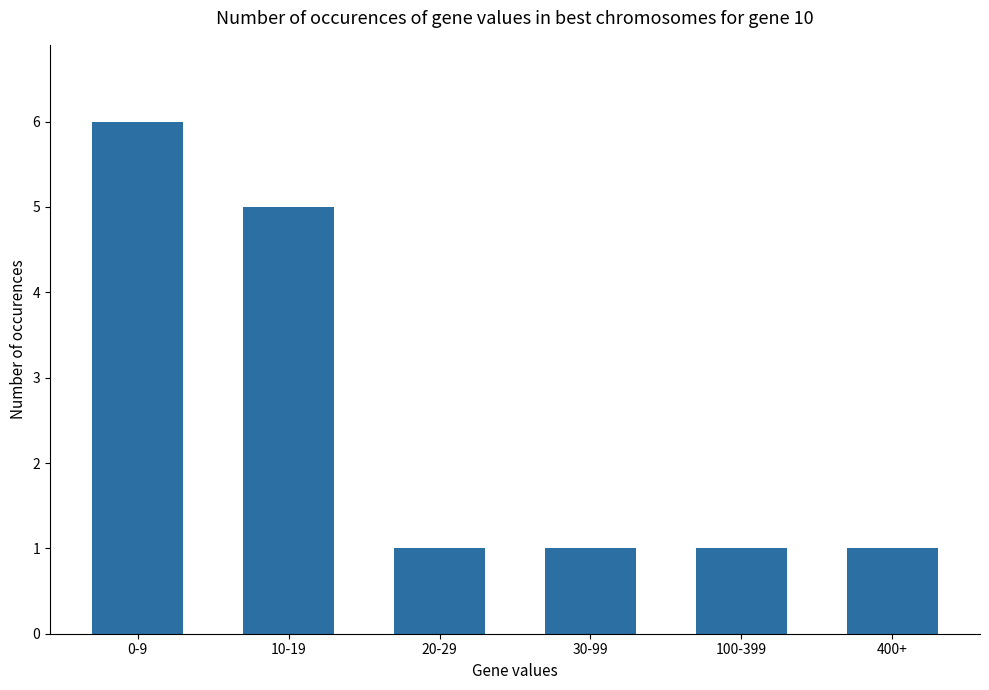

The value at 0-9 is 11. True or false?

False